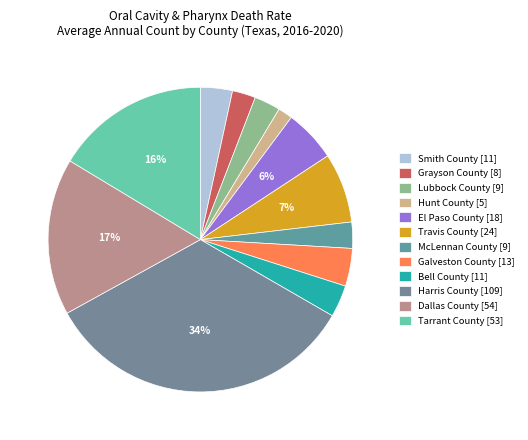

Count the number of slices in the pie.

12